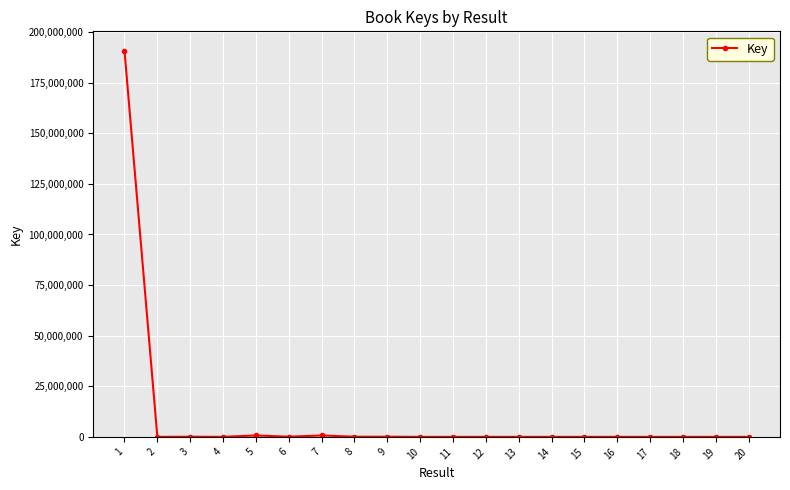

True or false: there are more than 1 points higher than both neighbors.

True